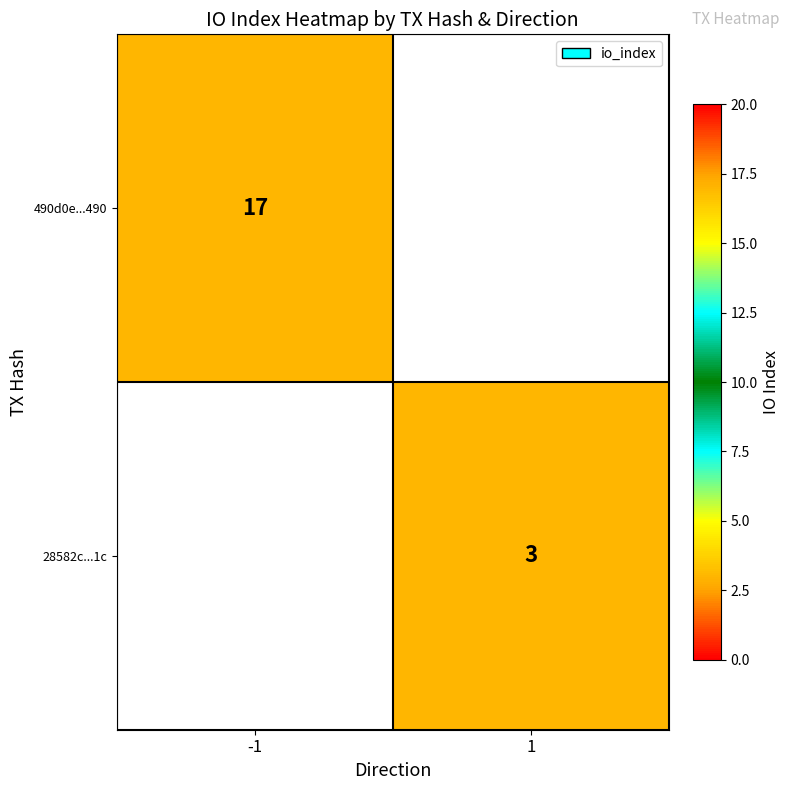

How many categories are shown in the chart?

2